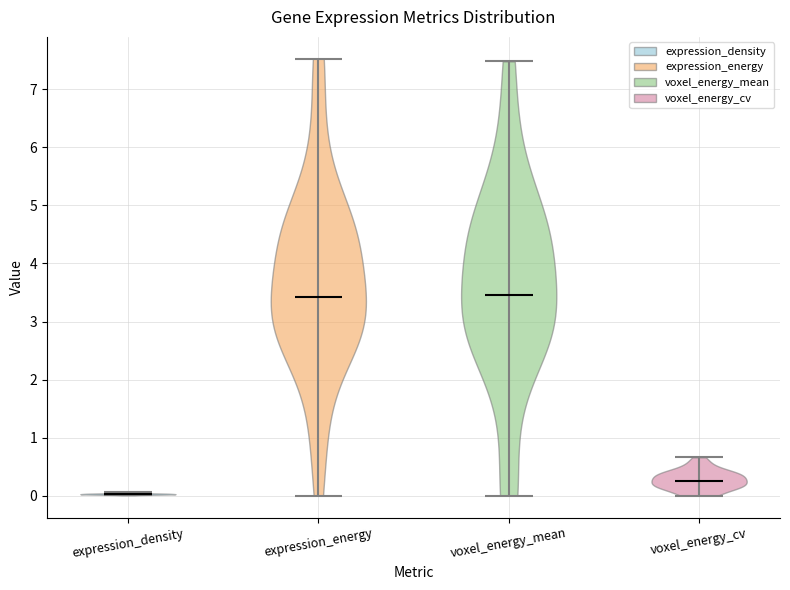

What is the lowest point the violin for expression_energy reaches on the y-axis? The values are not printed on the chart, so give them approximately, as read against the axis.

0.0